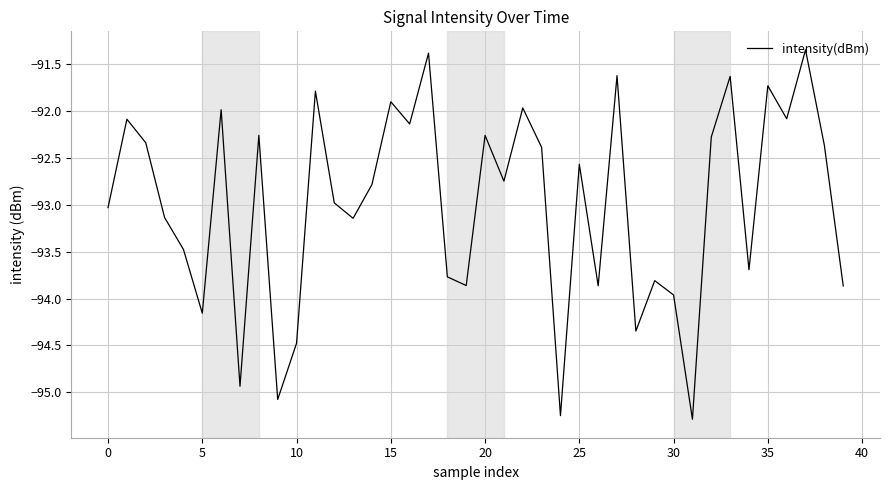

How many lines are shown in the chart?

1